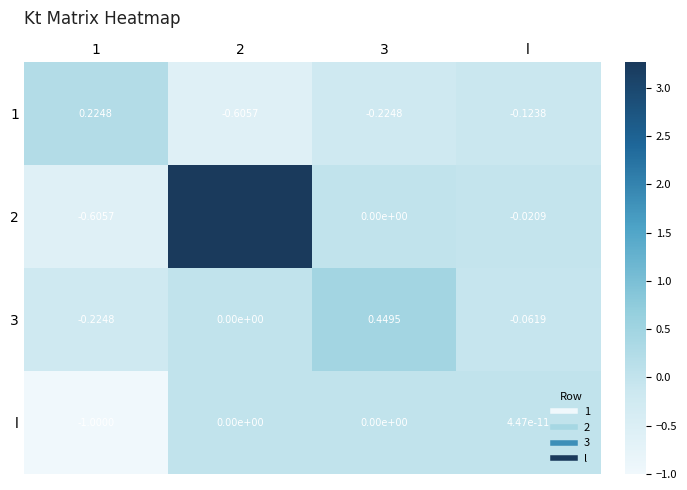

What is the difference between the highest and lowest values at 1?

1.2